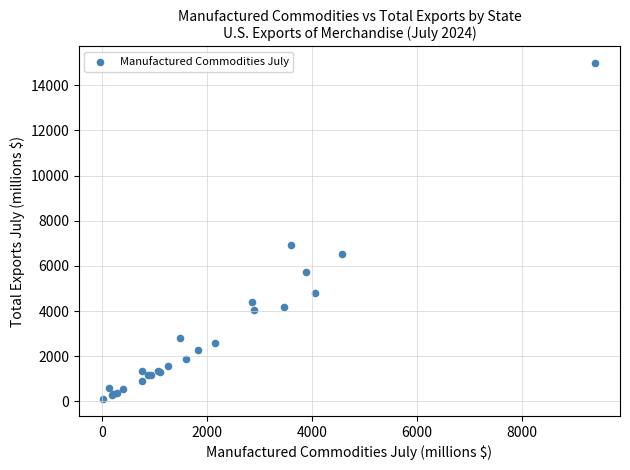

What Y value in the scatter plot is closest to 7541?

6940.8